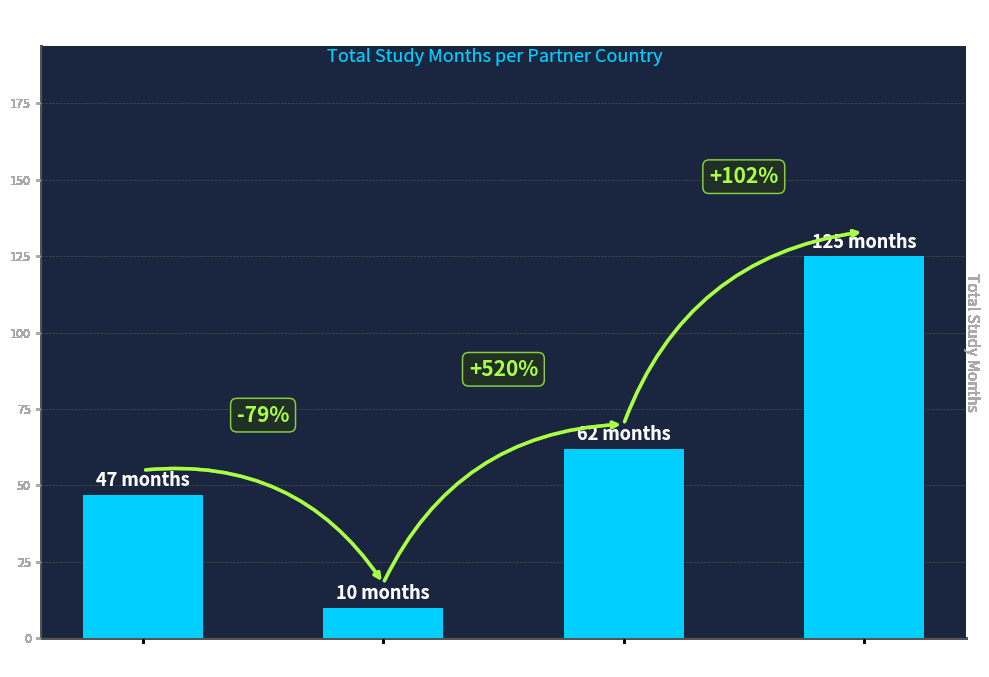

What is the greatest value displayed?

125